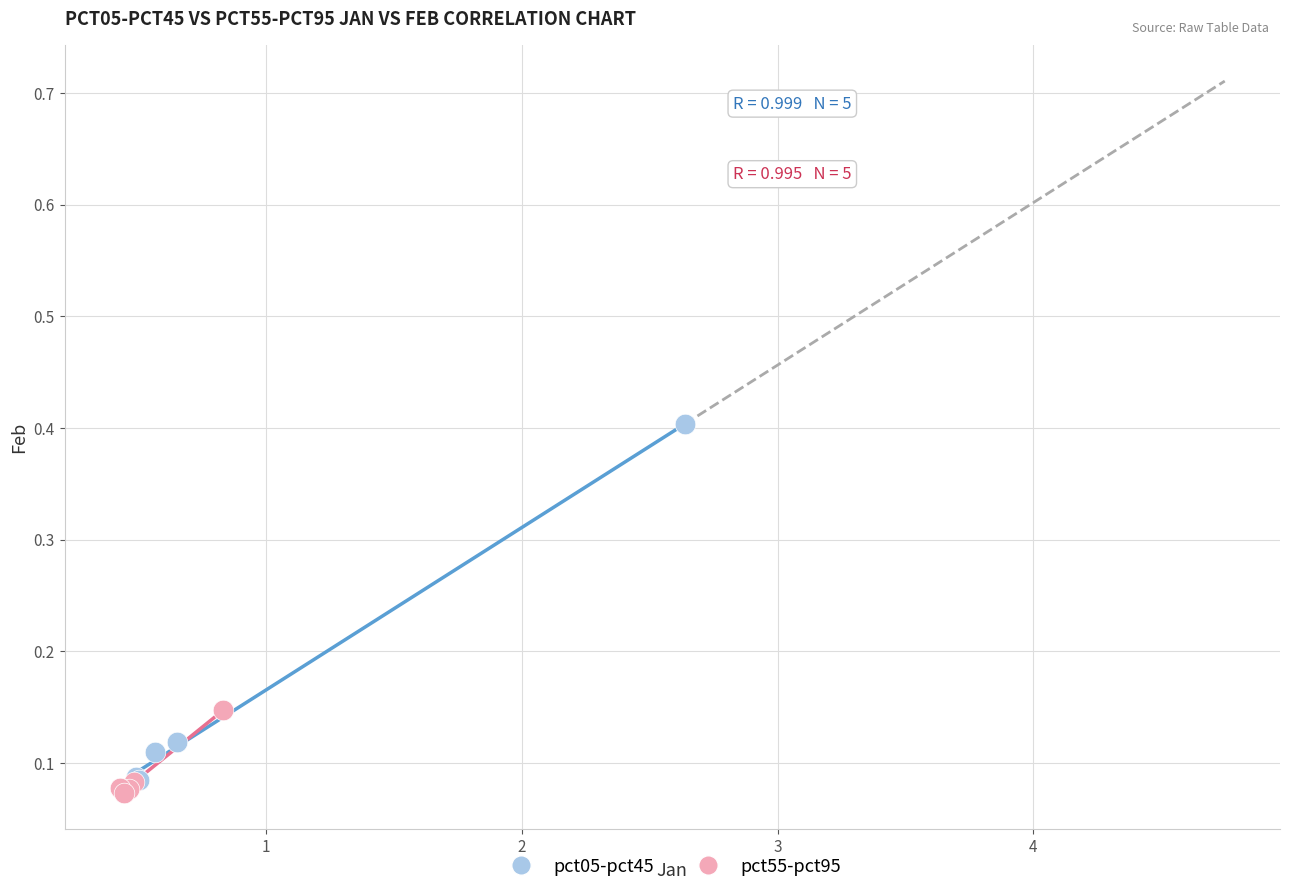

Which series has the largest Y range (max minus min)?

pct05-pct45